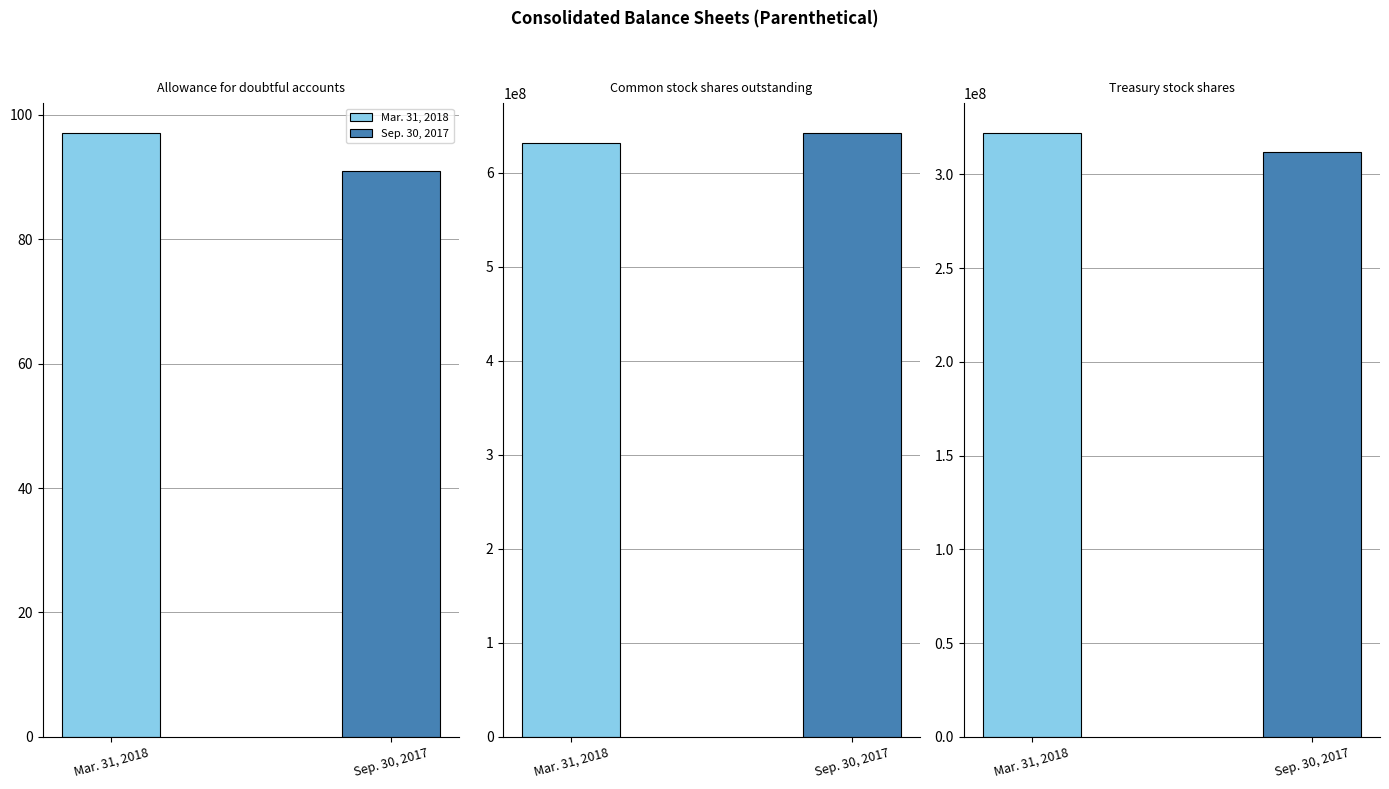

List the series in order of their peak value, highest first.

Sep. 30, 2017, Mar. 31, 2018